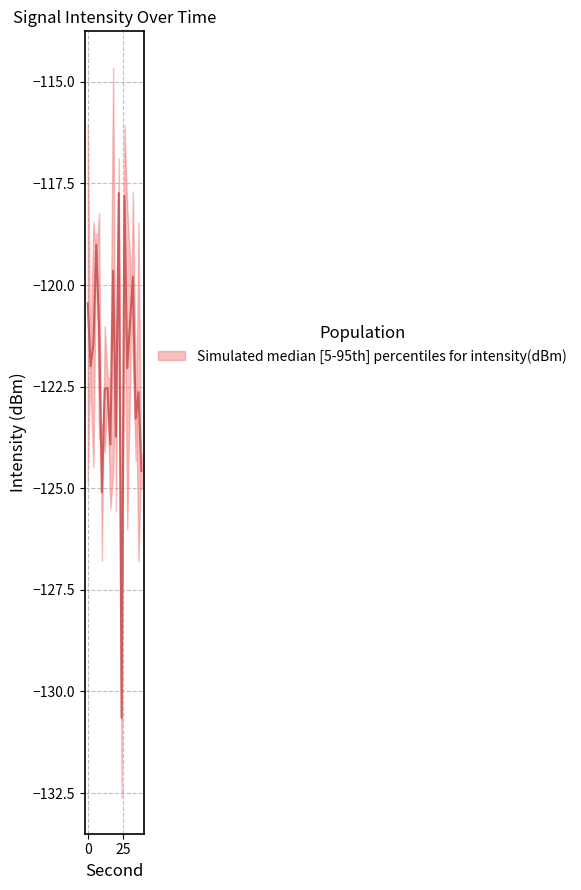

Which series ends up on top after the final intersection of intensity_upper and intensity_lower?

intensity_upper